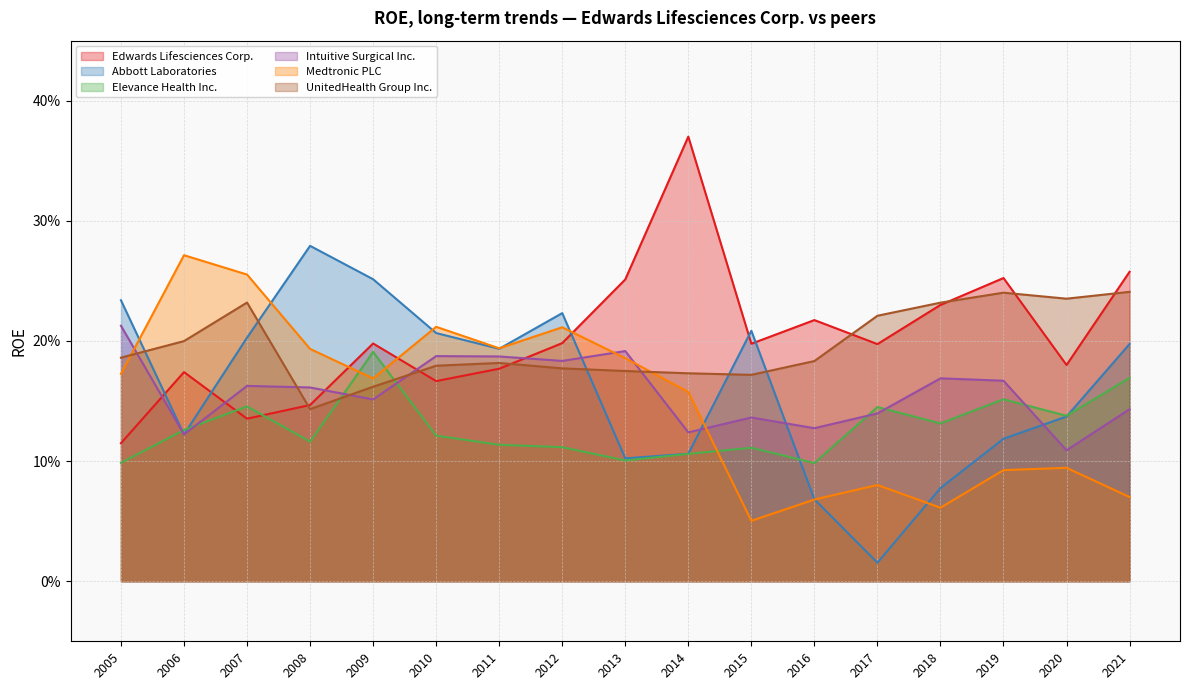

What are all the series names shown in the legend?

Edwards Lifesciences Corp., Abbott Laboratories, Elevance Health Inc., Intuitive Surgical Inc., Medtronic PLC, UnitedHealth Group Inc.